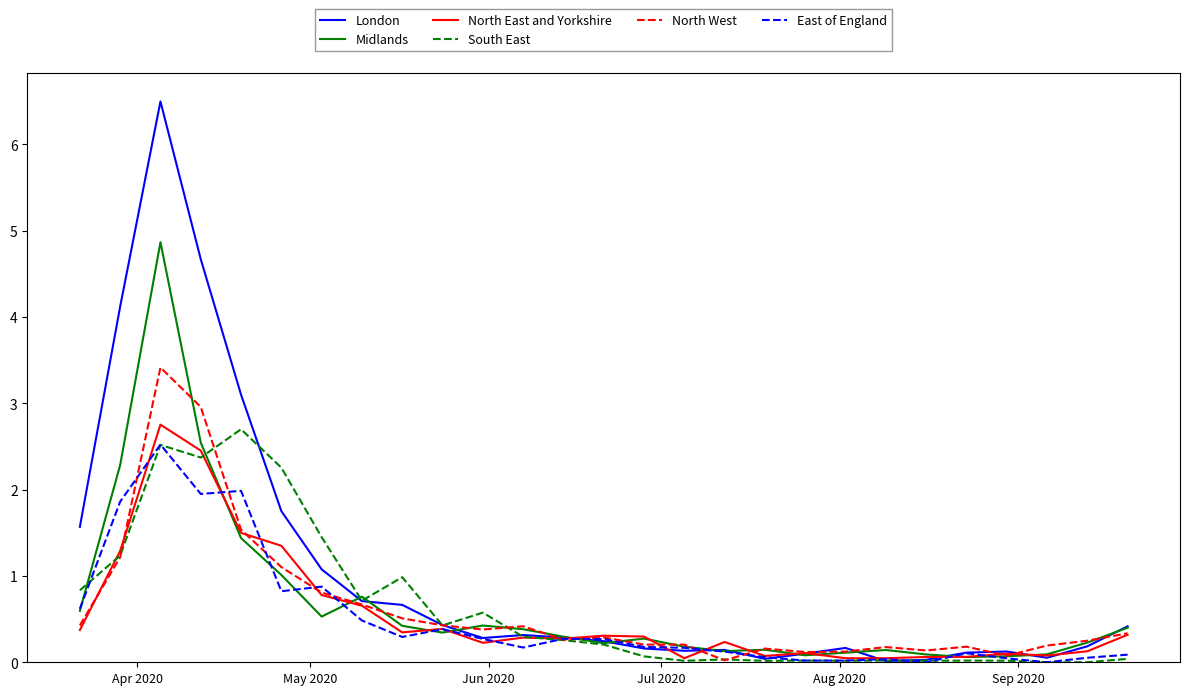

How many times do South East and North West cross each other?

7